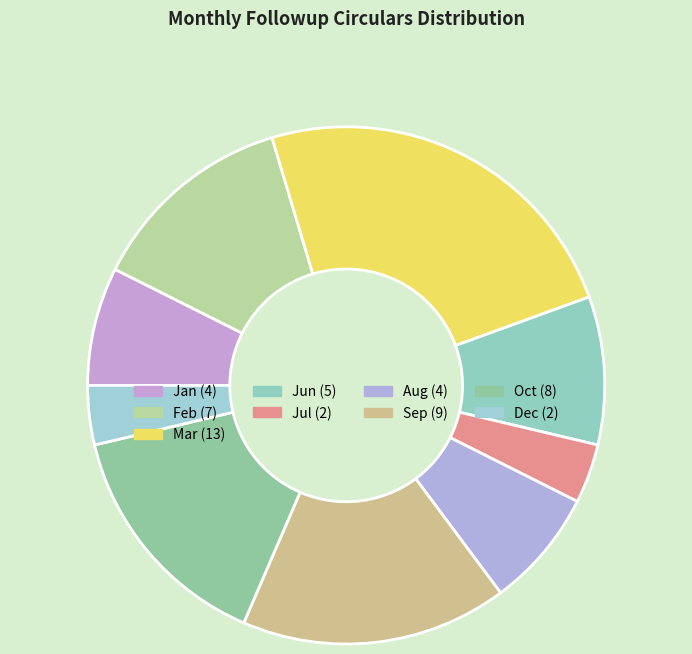

How many segments does this pie chart have?

9